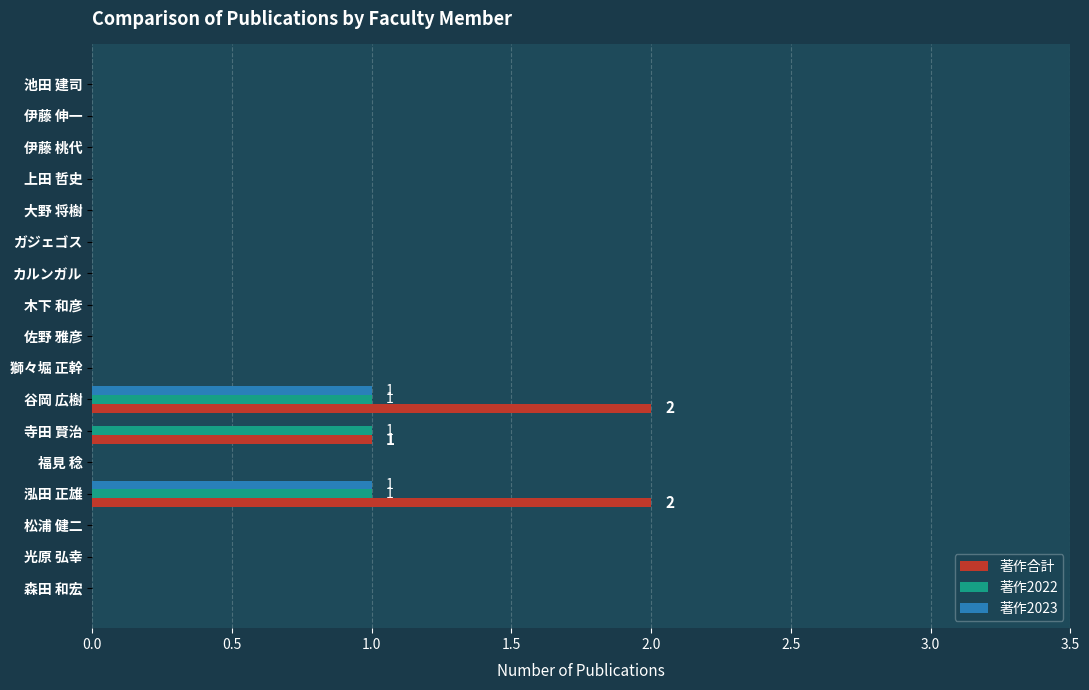

How many distinct data groups are displayed?

3